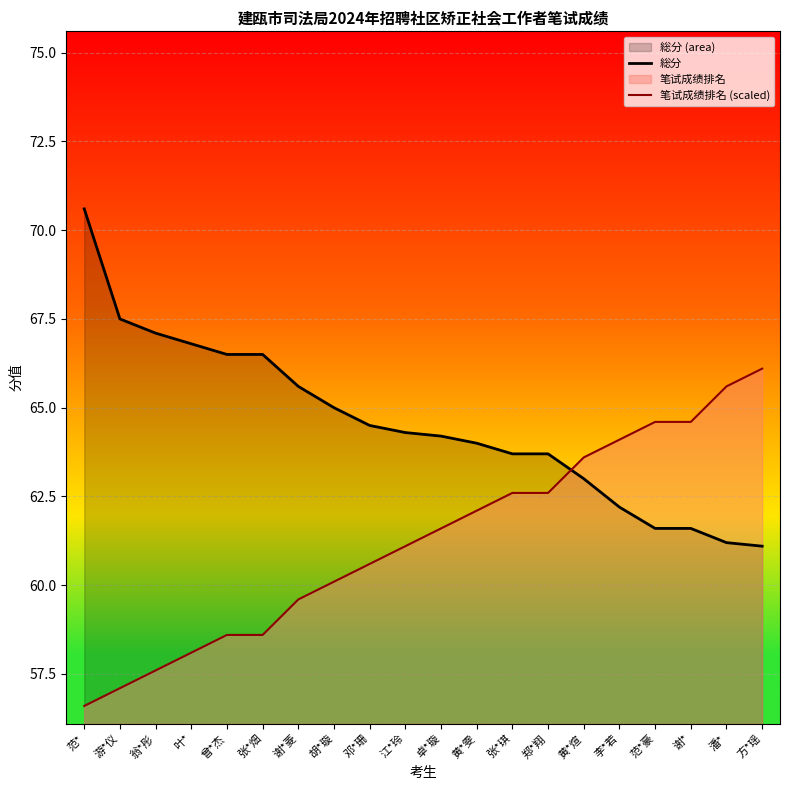

Between 叶* and 谢*菱, which series saw the biggest shift?

笔试成绩排名 (scaled)